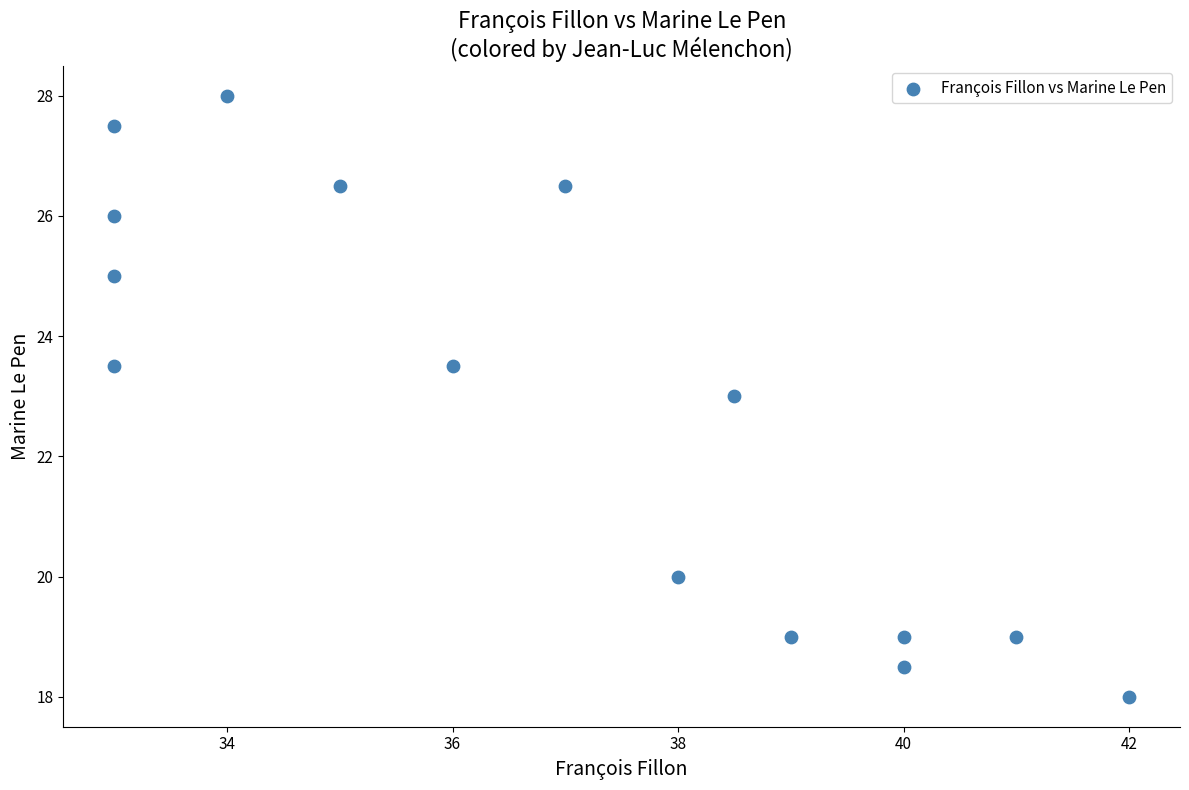

What is the range of Y values (max minus min)?

10.0